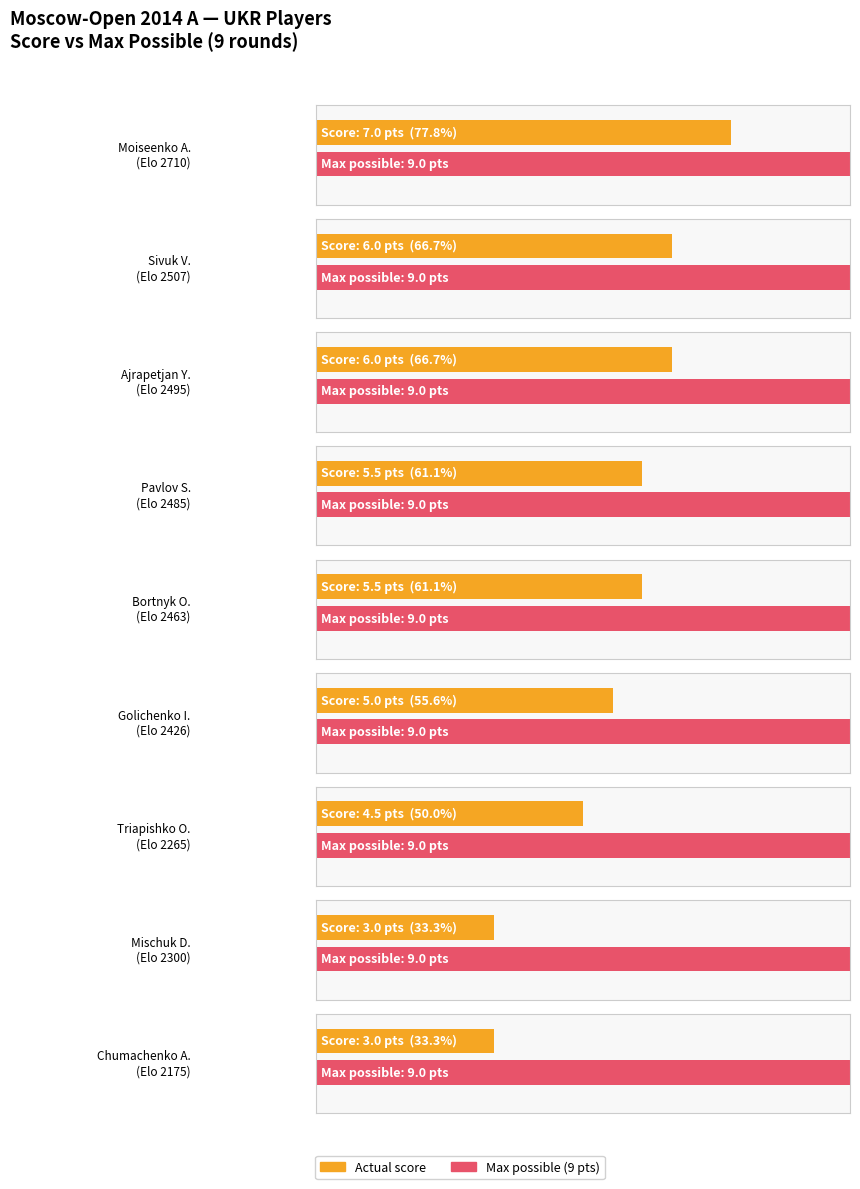

What is the change in value from Bortnyk Olexandr to Triapishko Olexandr?

-1.0